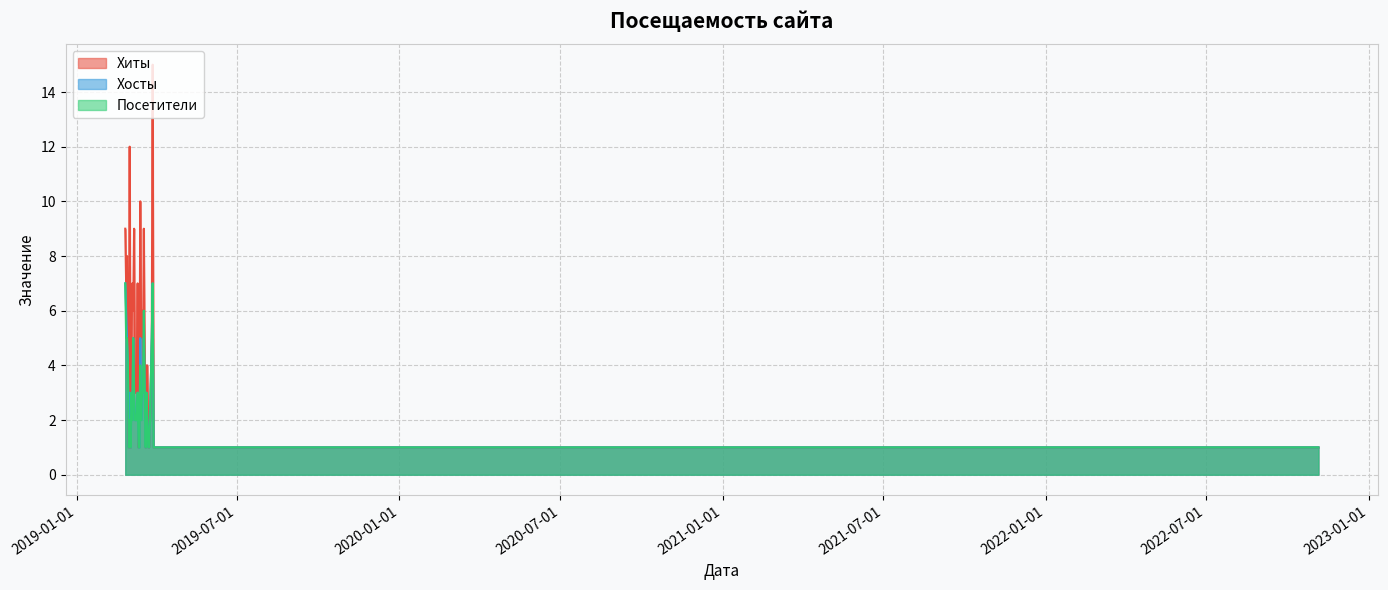

What is the value of the Посетители point at the 17th from the left?

3